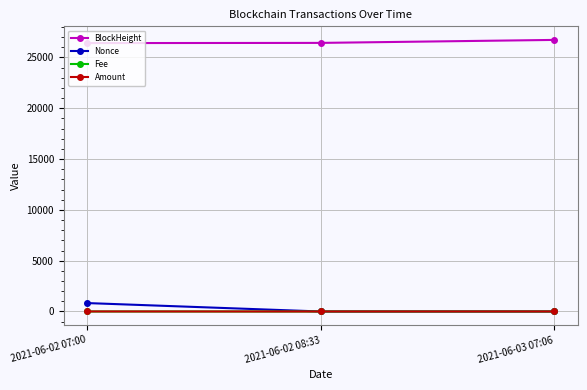

What is the sum of all Nonce values?

830.0